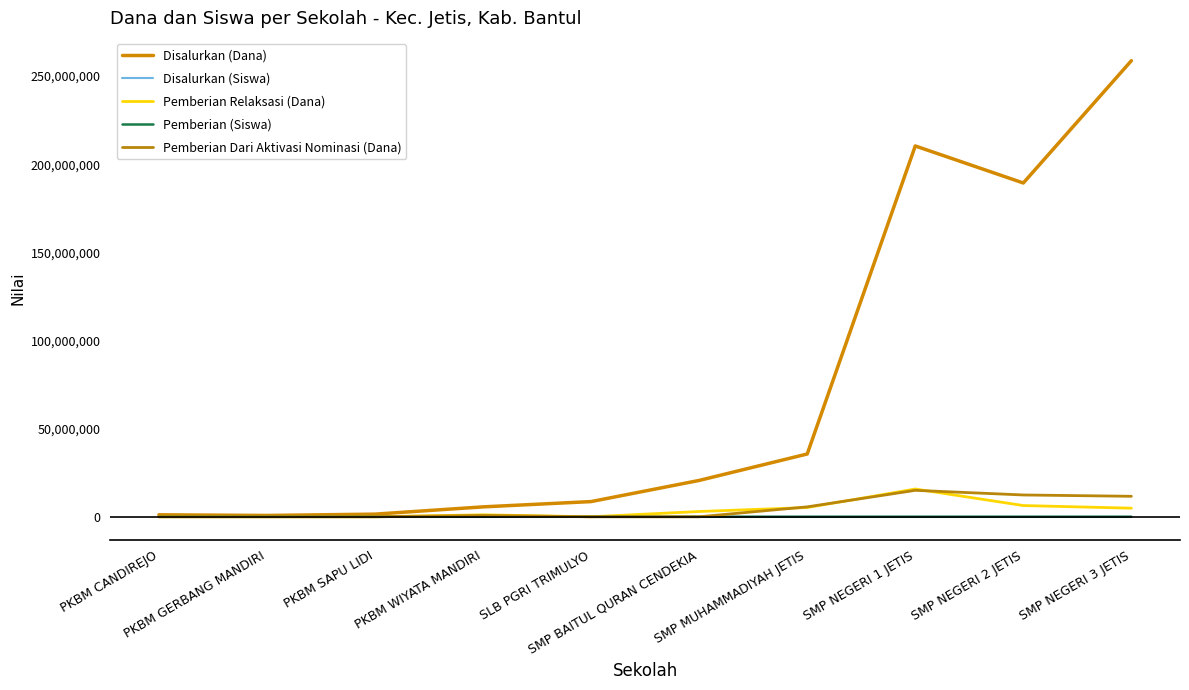

What position from the right is PKBM SAPU LIDI?

8